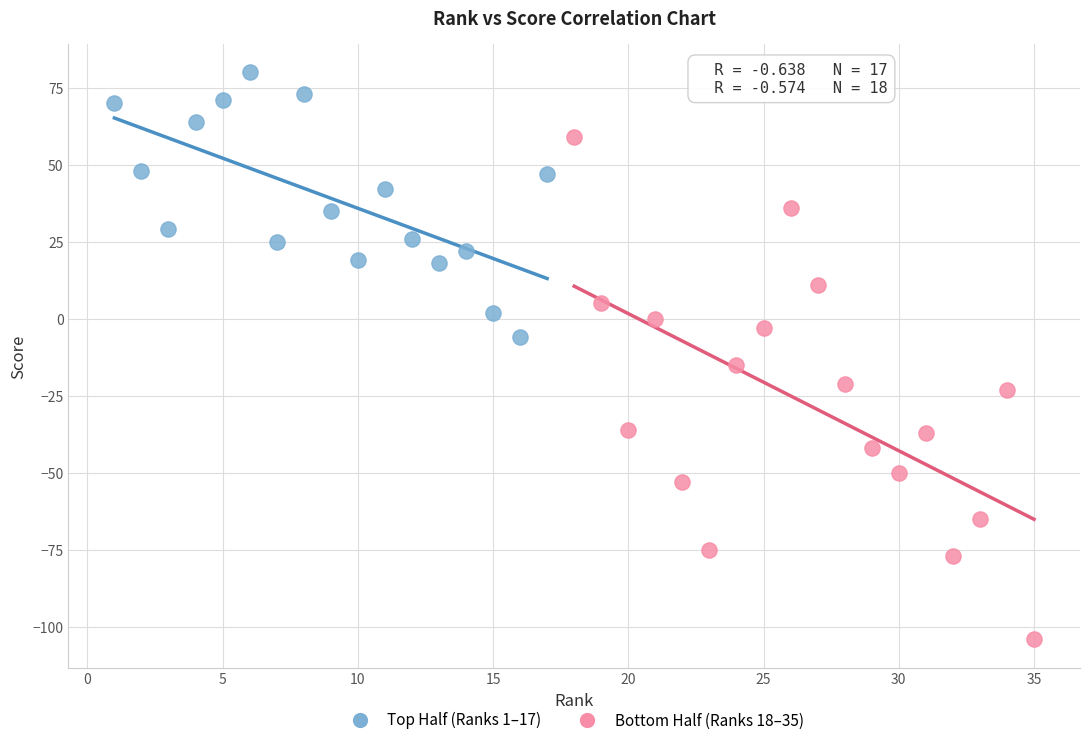

Which series has the largest Y range (max minus min)?

Bottom Half (Ranks 18–35)